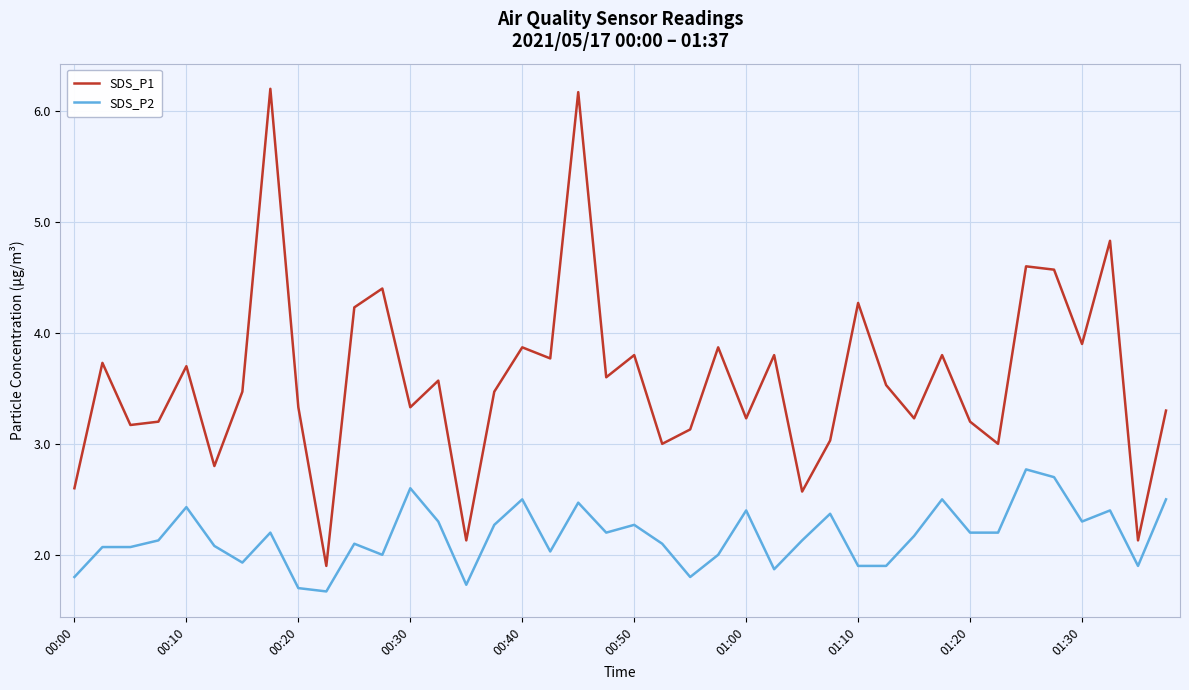

True or false: SDS_P2 and SDS_P1 cross at least once.

False